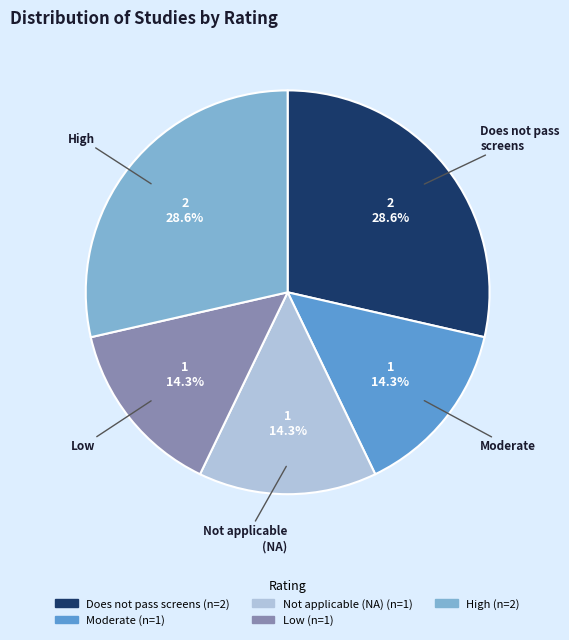

To the nearest percent, what is the average slice percentage?

20%